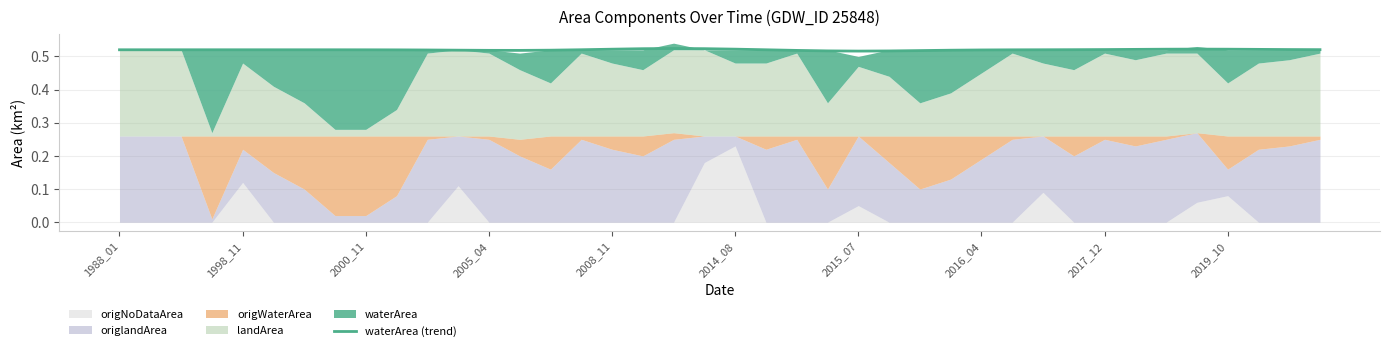

Rank the categories by value from lowest to highest.

24, 25, 23, 26, 22, 13, 12, 27, 14, 11, 10, 28, 2019_10, 29, 2017_12, 2016_04, 2015_07, 2014_08, 21, 1988_01, 1998_11, 2000_11, 2005_04, 2008_11, 30, 15, 31, 39, 32, 38, 33, 37, 34, 36, 16, 20, 35, 17, 19, 18